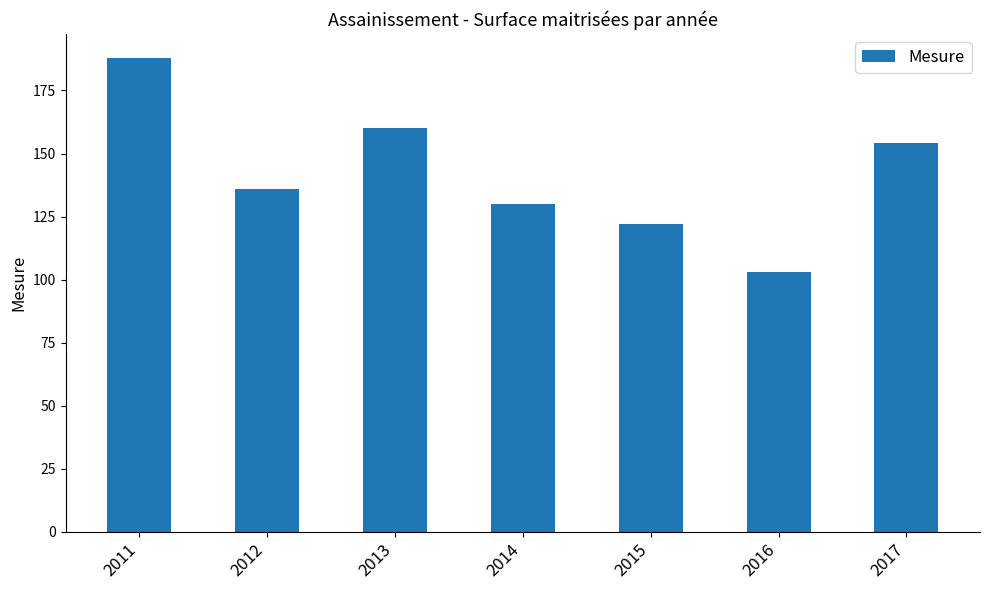

At which category does the chart reach its peak across all series?

2011